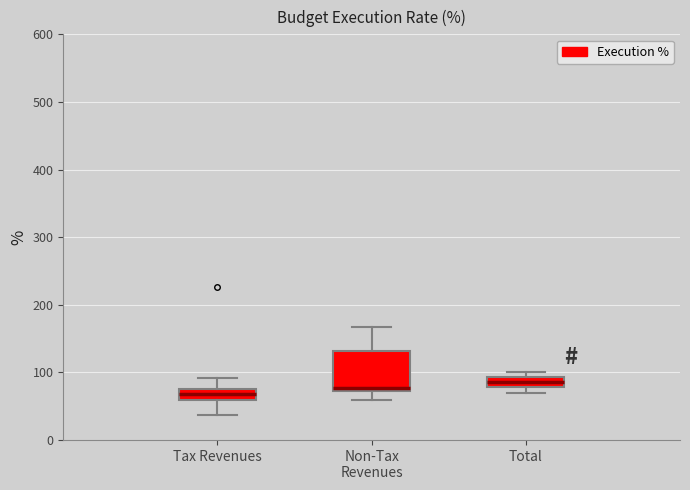

Where does the upper whisker of the box for Non-Tax Revenues end on the y-axis? The values are not printed on the chart, so give them approximately, as read against the axis.

170